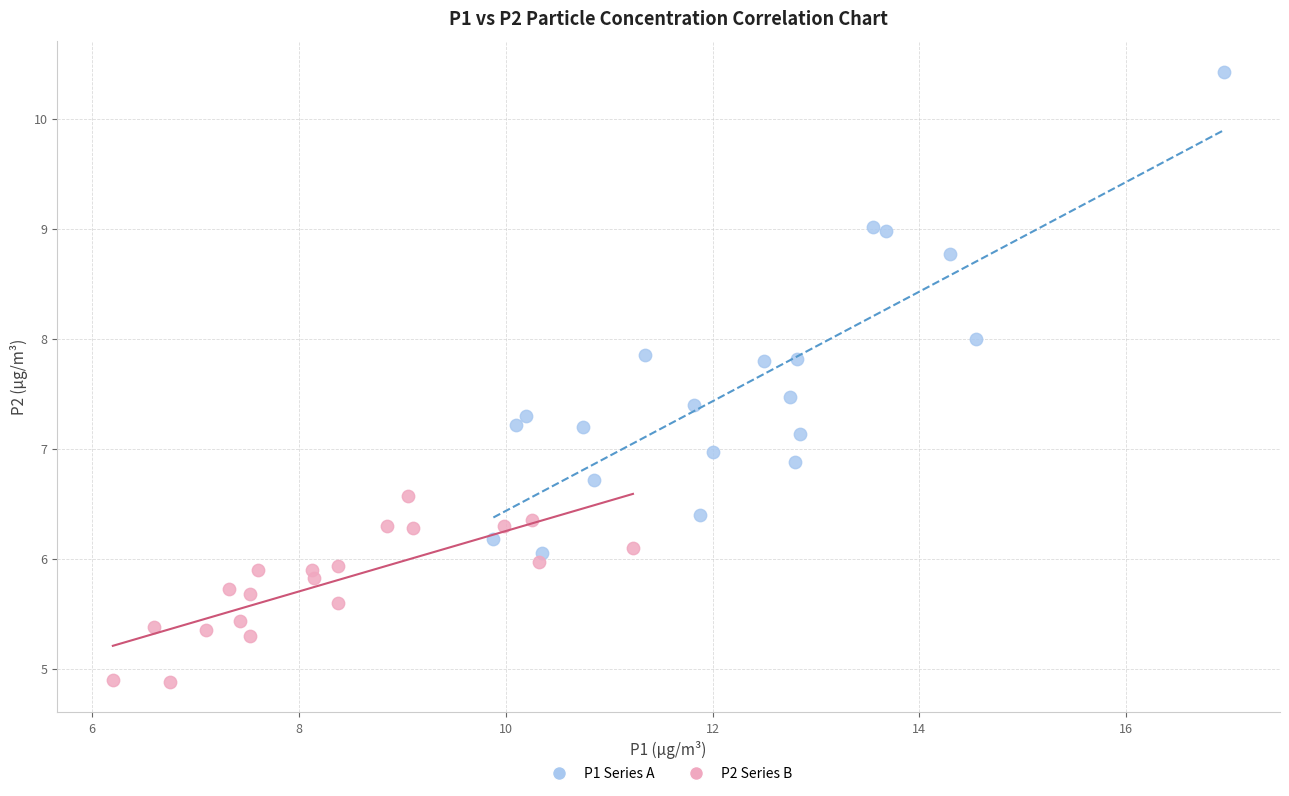

Which series has the widest spread of Y values?

P1 Series A